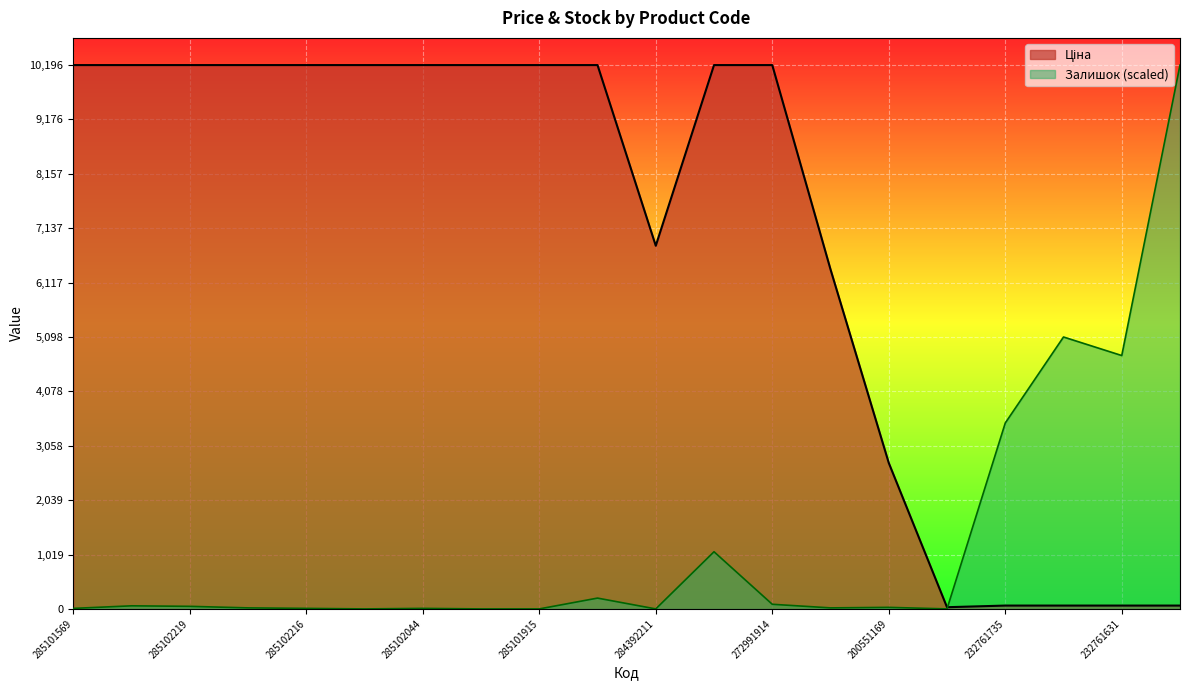

True or false: Ціна has more than 1 points higher than both neighbors.

False